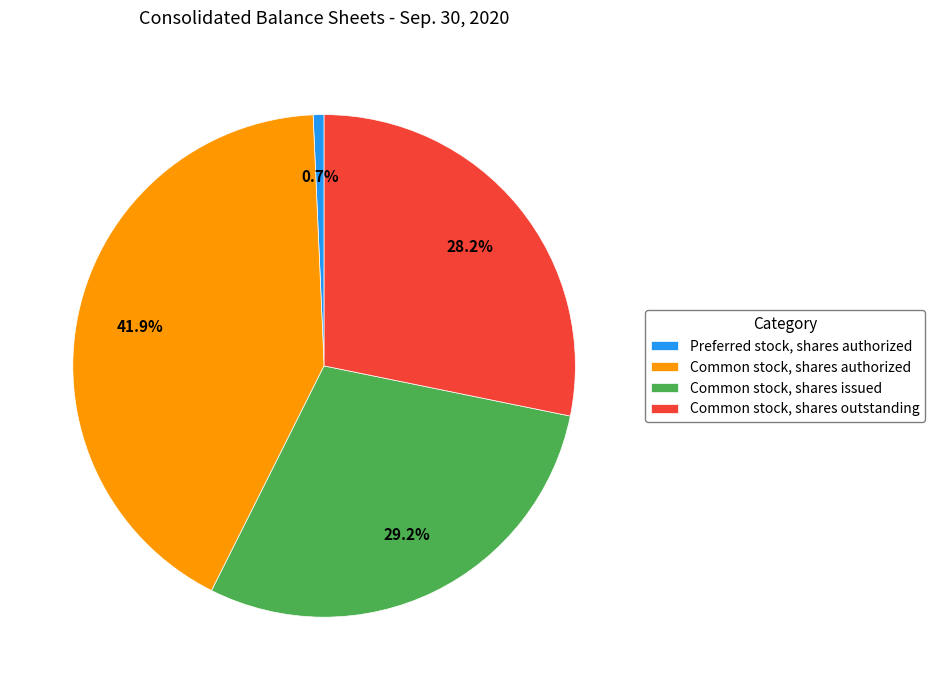

To the nearest percent, what portion does Preferred stock, shares authorized represent?

1%